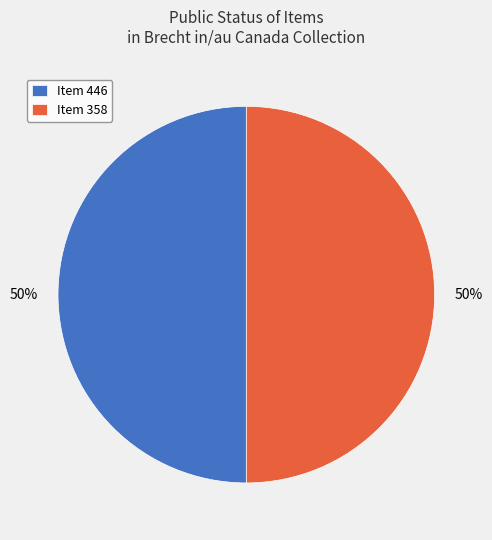

Count the number of slices in the pie.

2